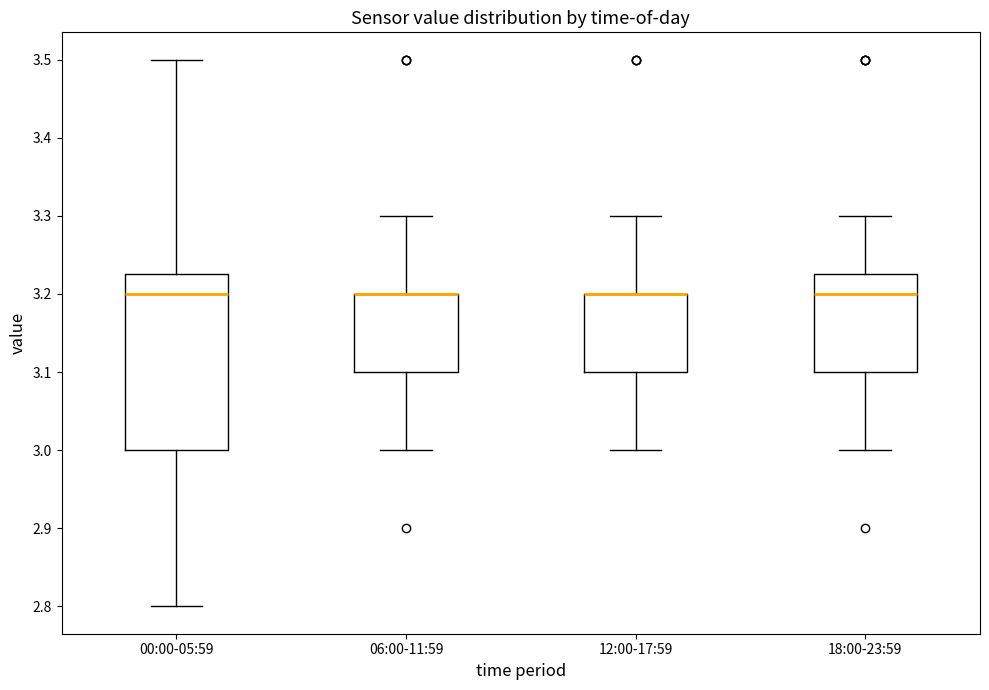

Reading left to right, read every box against the y-axis: the position of its median line, the range the box covers, and the ends of its whiskers. The values are not printed on the chart, so give them approximately, as read against the axis.

00:00-05:59: median 3.20, box 3.00 to 3.23, whiskers 2.80 to 3.50
06:00-11:59: median 3.20 (drawn on the box's upper edge), box 3.10 to 3.20, whiskers 3.00 to 3.30
12:00-17:59: median 3.20 (drawn on the box's upper edge), box 3.10 to 3.20, whiskers 3.00 to 3.30
18:00-23:59: median 3.20, box 3.10 to 3.23, whiskers 3.00 to 3.30